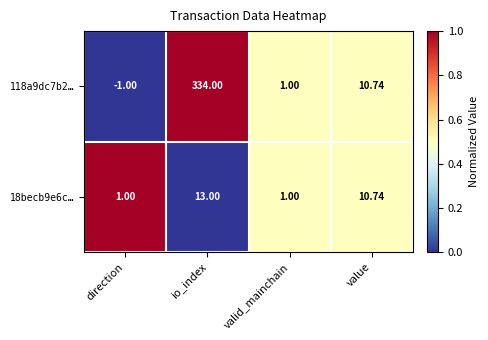

At which category is the sum across all series the highest?

io_index